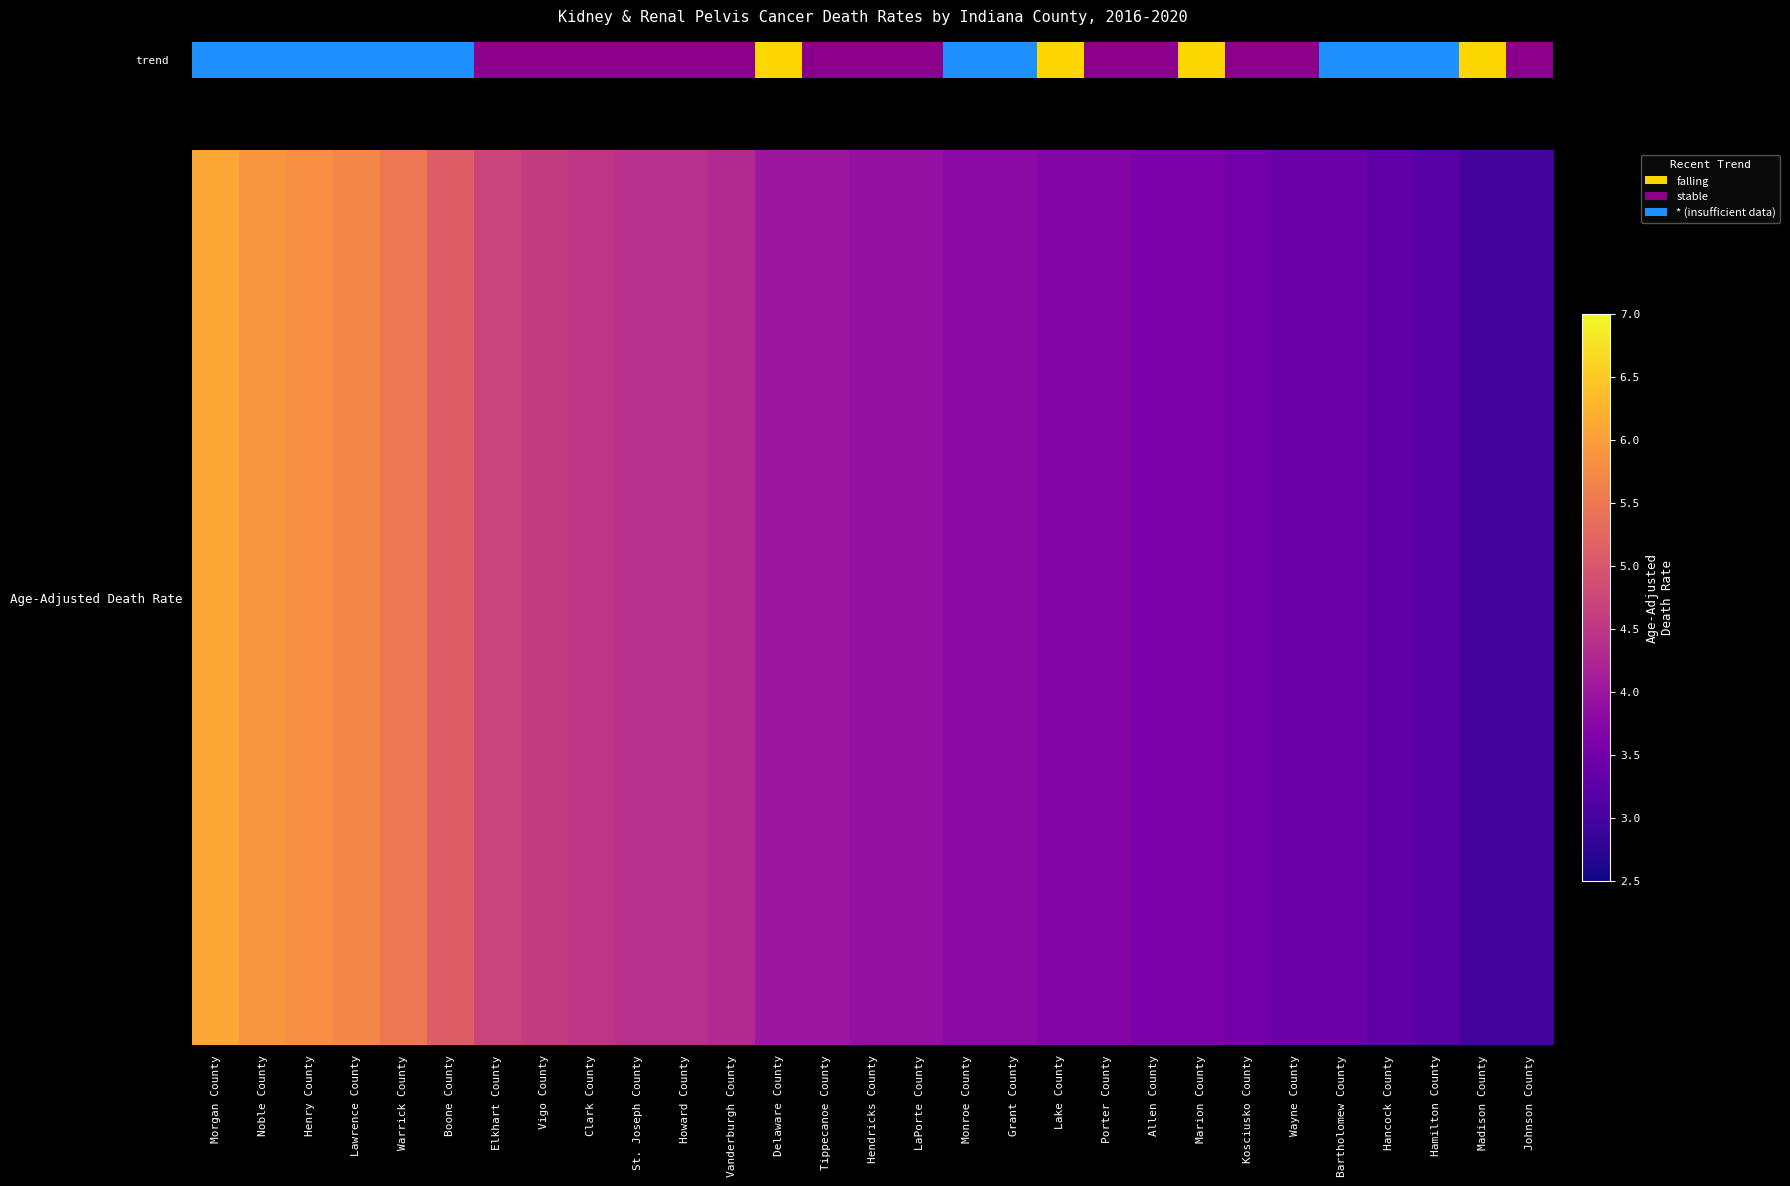

What is the difference between the values at Lawrence County and Grant County?

1.9